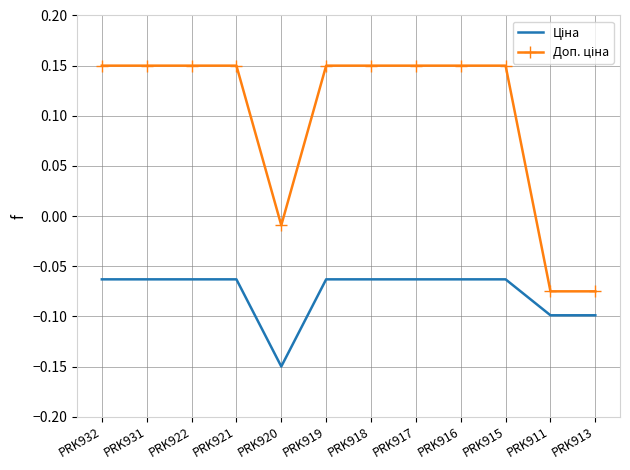

What position from the right is PRK913?

1